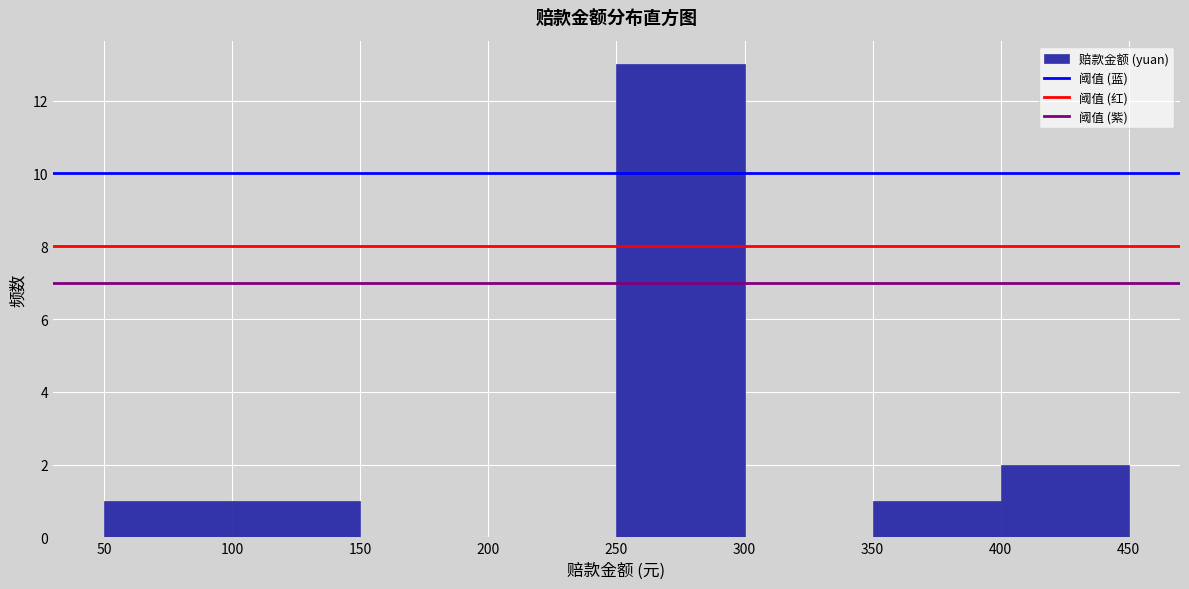

What is the height of the bar covering 50 to 100 on the x-axis? The values are not printed on the chart, so give them approximately, as read against the axis.

1